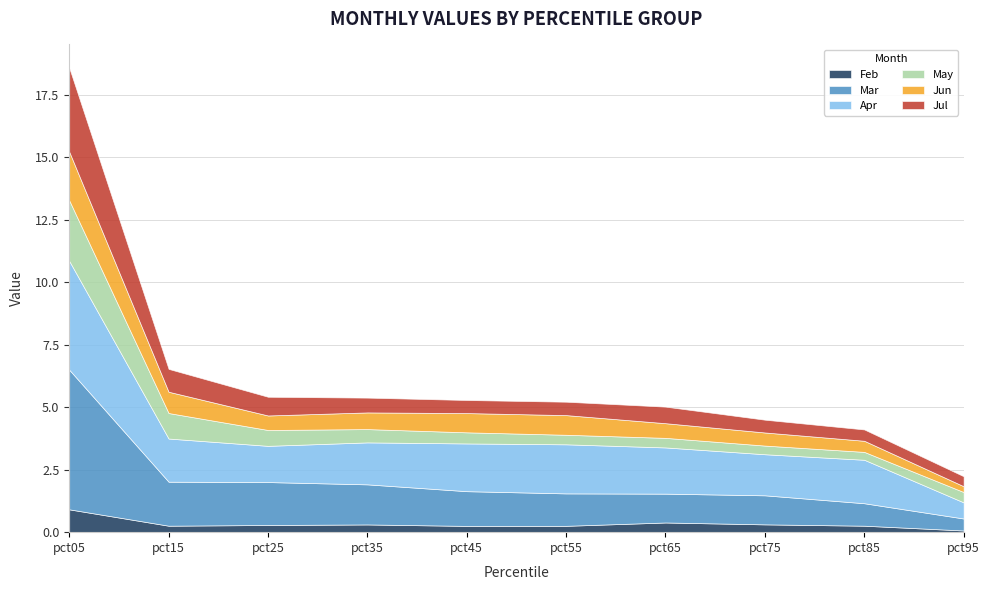

Between pct95 and pct55, which is larger?

pct55